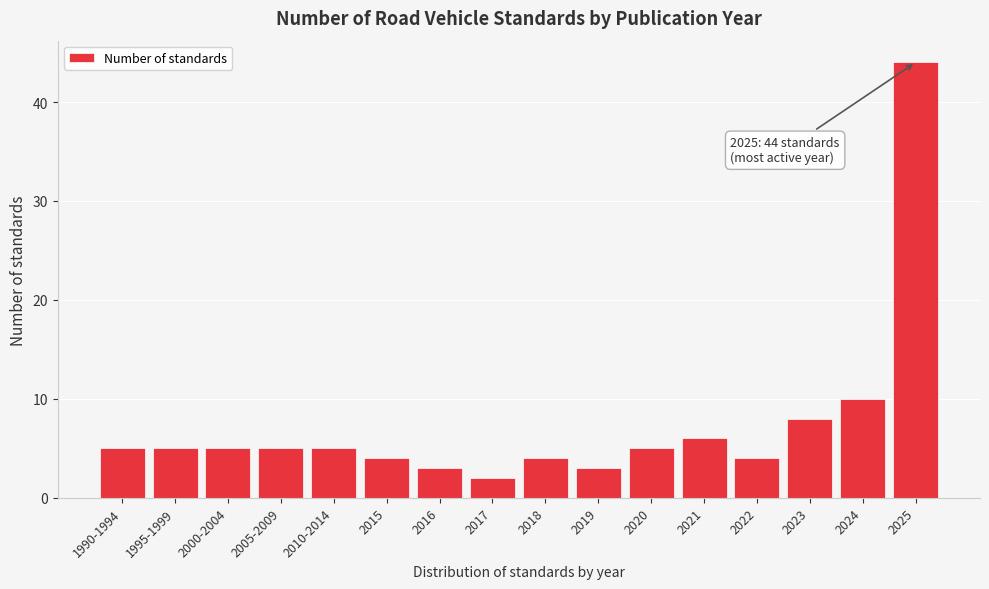

Reading left to right, list all the values displayed in this chart.

5	5	5	5	5	4	3	2	4	3	5	6	4	8	10	44